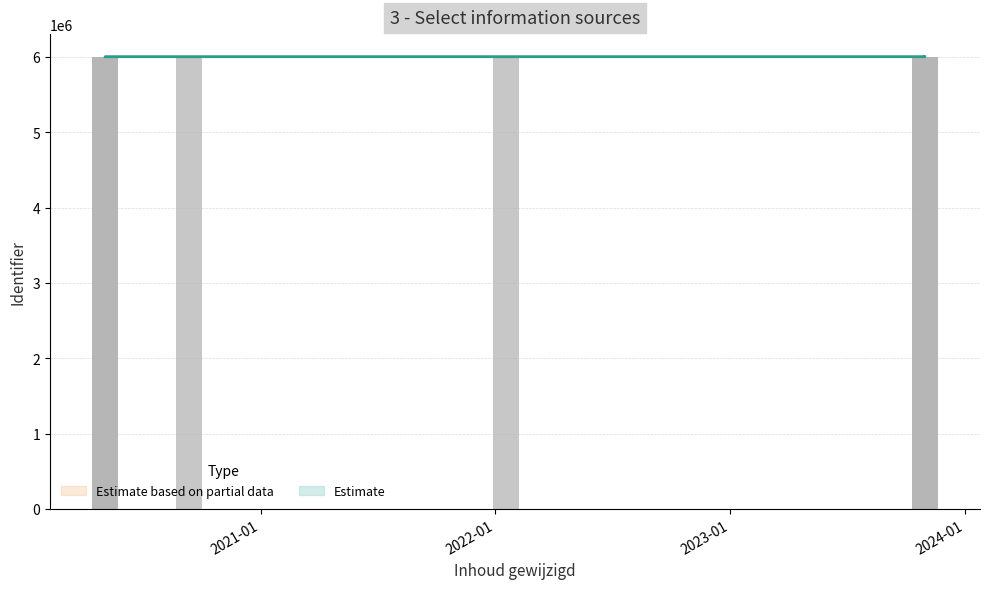

The value of upper_estimate at 2022-01-17 is 3817875. True or false?

False